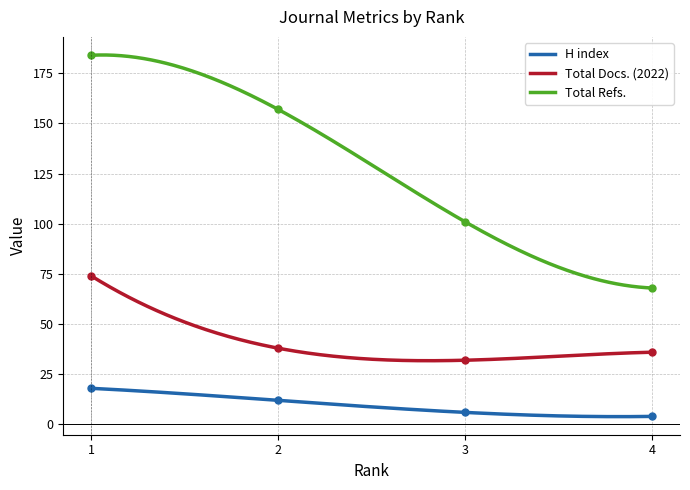

What is the lowest value of the Total Docs. (2022) series?

31.8